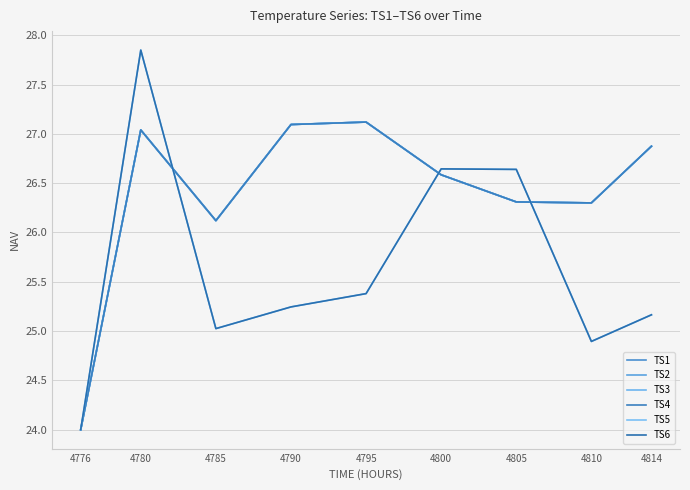

Reading left to right, what are all the values shown in this chart?

TS1: 4776=24.0	4780=27.0	4785=26.1	4790=27.1	4795=27.1	4800=26.6	4805=26.3	4810=26.3	4814=26.9
TS2: 4776=24.0	4780=27.0	4785=26.1	4790=27.1	4795=27.1	4800=26.6	4805=26.3	4810=26.3	4814=26.9
TS3: 4776=24.0	4780=27.0	4785=26.1	4790=27.1	4795=27.1	4800=26.6	4805=26.3	4810=26.3	4814=26.9
TS4: 4776=24.0	4780=27.0	4785=26.1	4790=27.1	4795=27.1	4800=26.6	4805=26.3	4810=26.3	4814=26.9
TS5: 4776=24.0	4780=27.8	4785=25.0	4790=25.2	4795=25.4	4800=26.6	4805=26.6	4810=24.9	4814=25.2
TS6: 4776=24.0	4780=27.8	4785=25.0	4790=25.2	4795=25.4	4800=26.6	4805=26.6	4810=24.9	4814=25.2